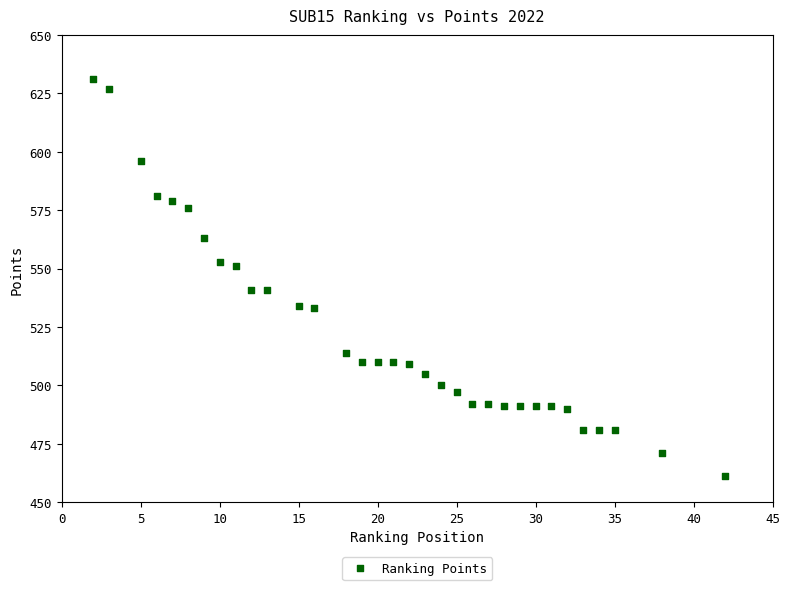

What is the range of X values (max minus min)?

40